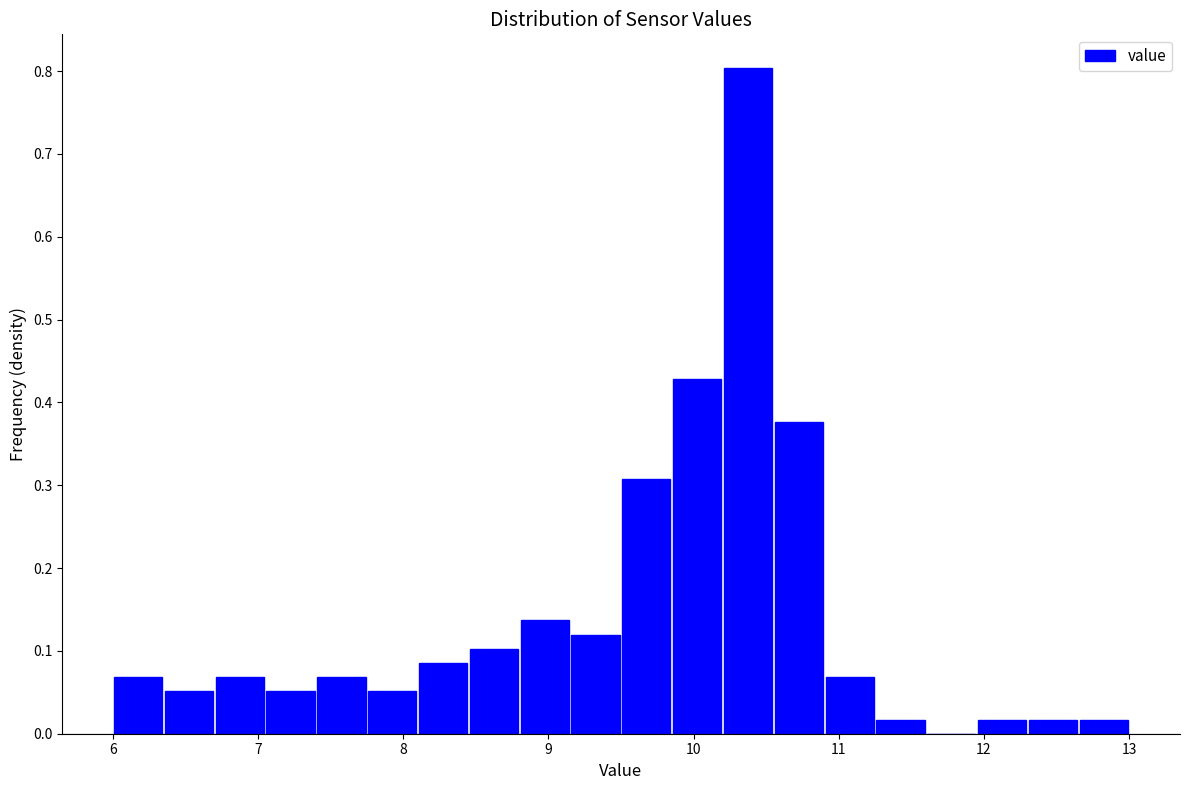

Read against the x-axis, roughly where is the centre of the tallest bar?

10.4